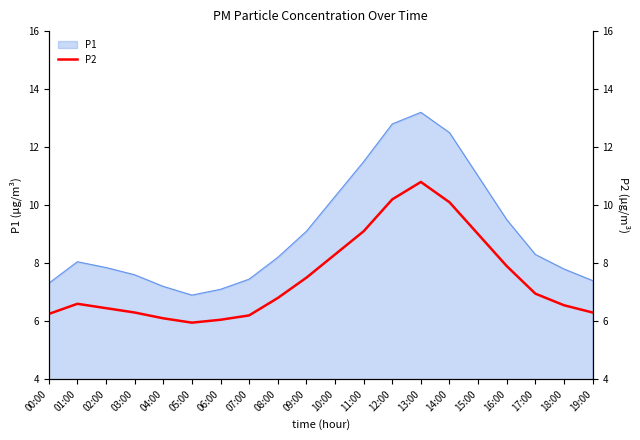

Rank the categories by value from highest to lowest.

13:00, 12:00, 14:00, 11:00, 15:00, 10:00, 16:00, 09:00, 17:00, 08:00, 01:00, 18:00, 02:00, 03:00, 19:00, 00:00, 07:00, 04:00, 06:00, 05:00